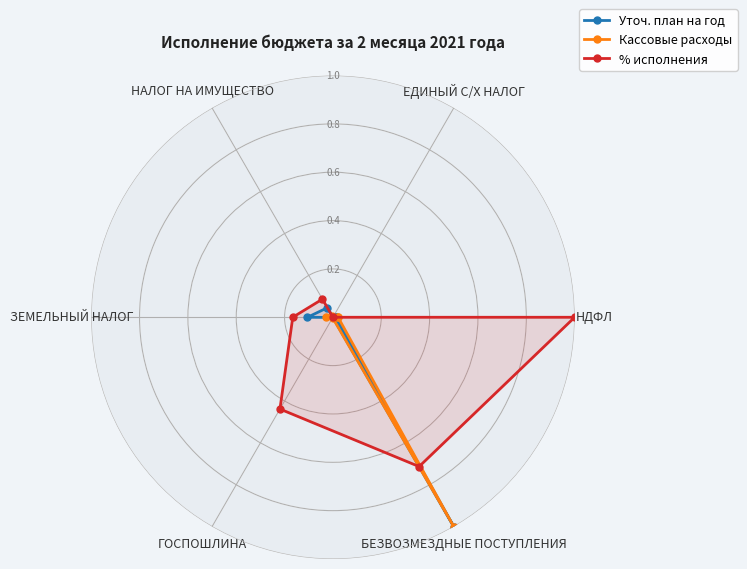

How many values in % исполнения are above zero?

6